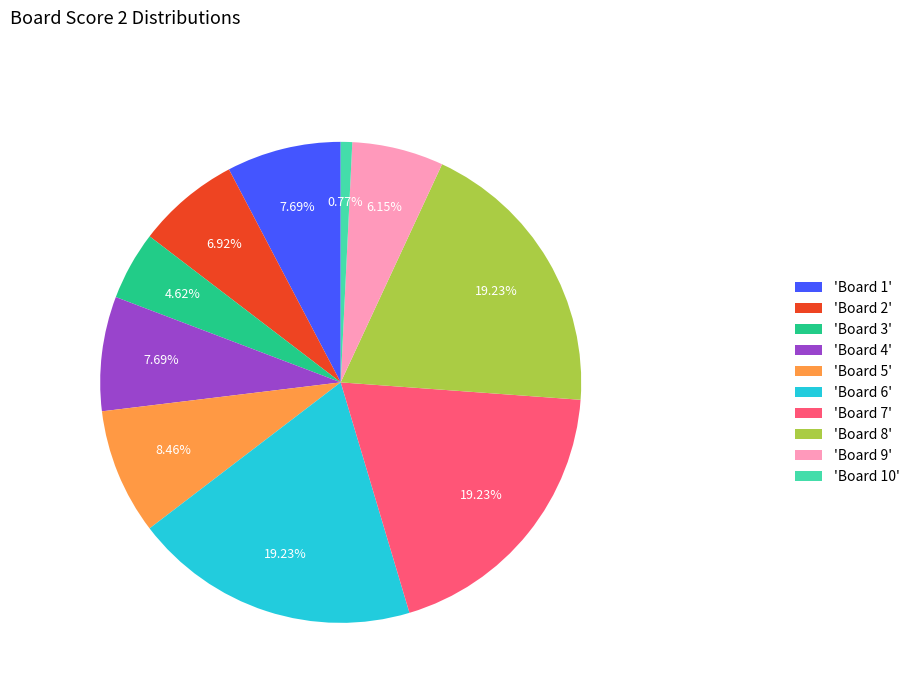

Do 'Board 10' and 'Board 6' together represent more than half of the pie?

No